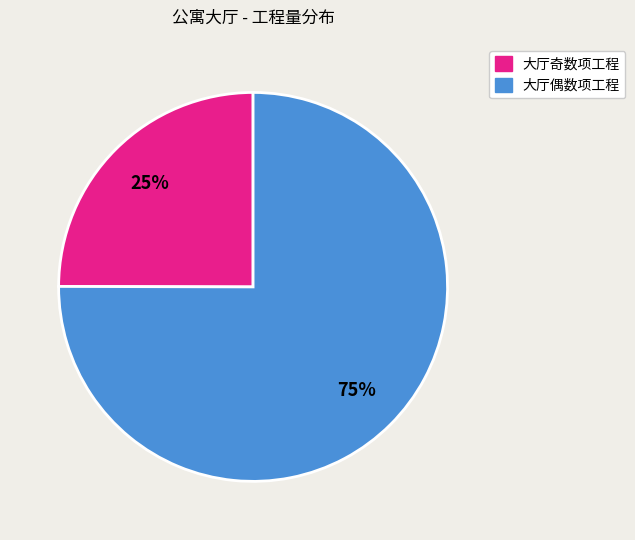

To the nearest percent, what is the difference between the largest and smallest slice percentages?

50%